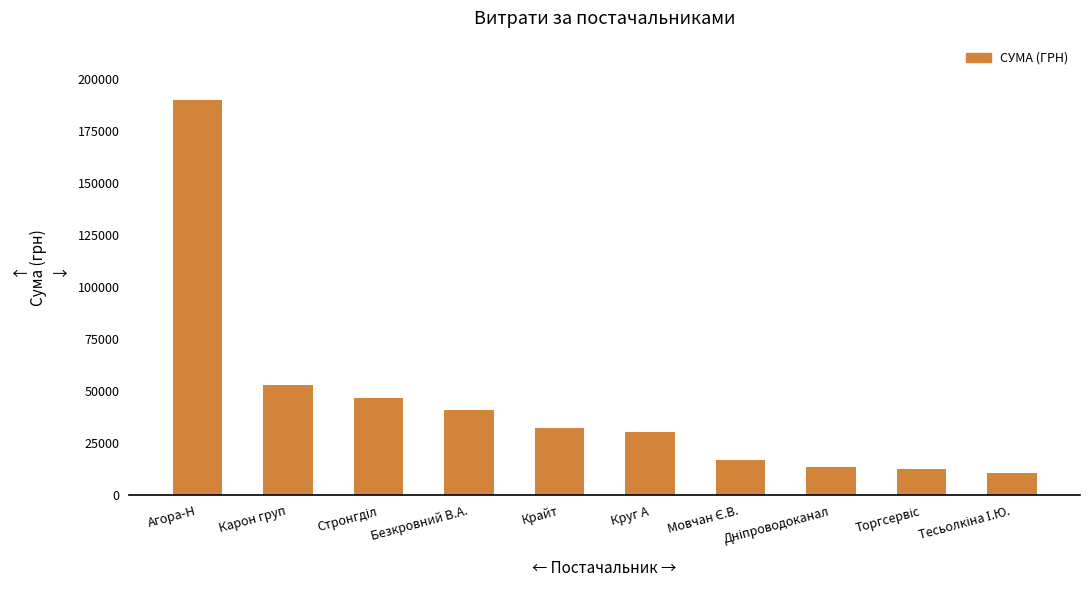

What position from the right is Круг А?

5